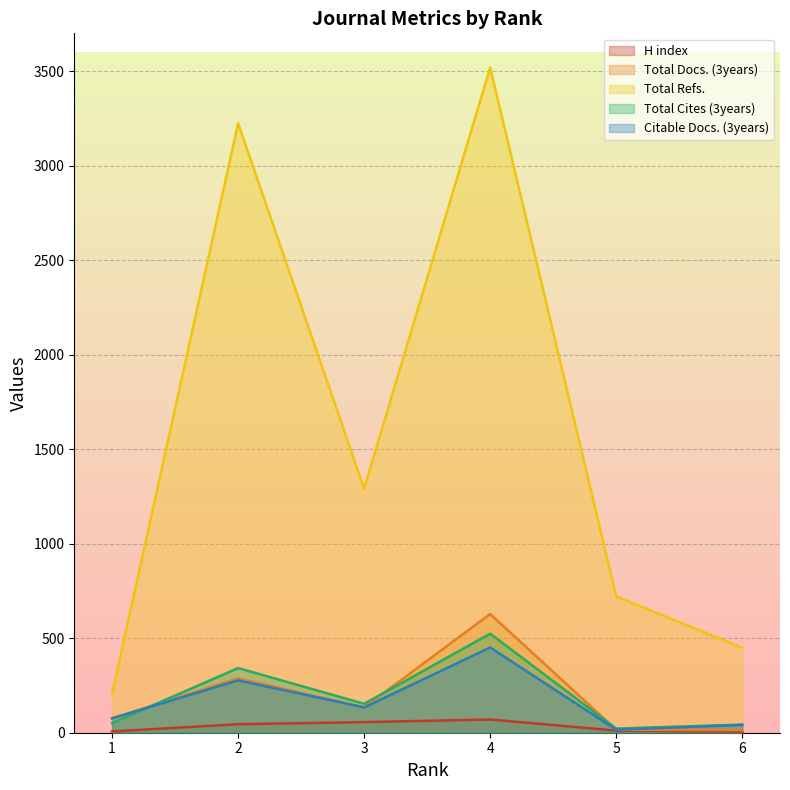

How many series are shown in this chart?

5